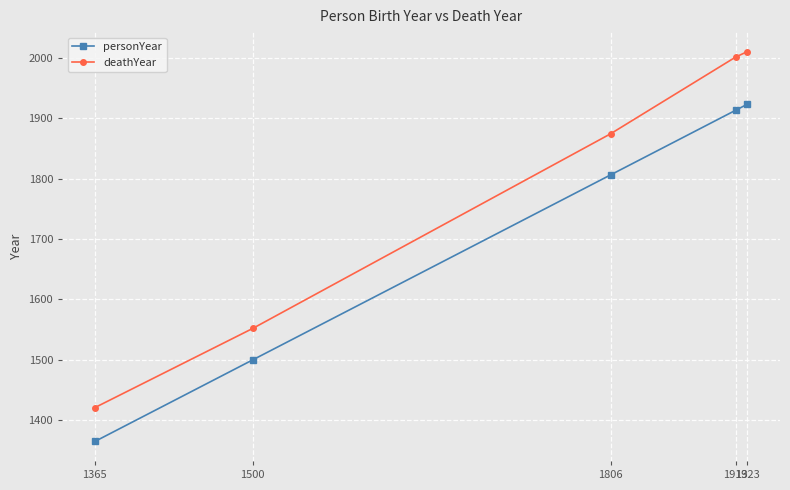

Count the number of data series in this chart.

2